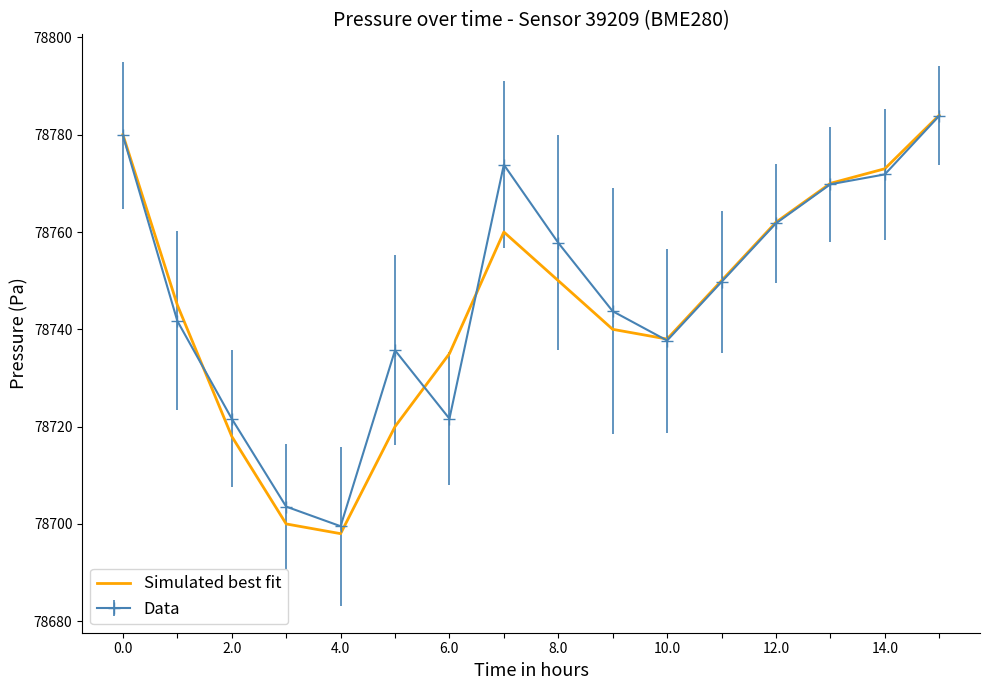

What is the minimum value for Simulated best fit?

78698.0